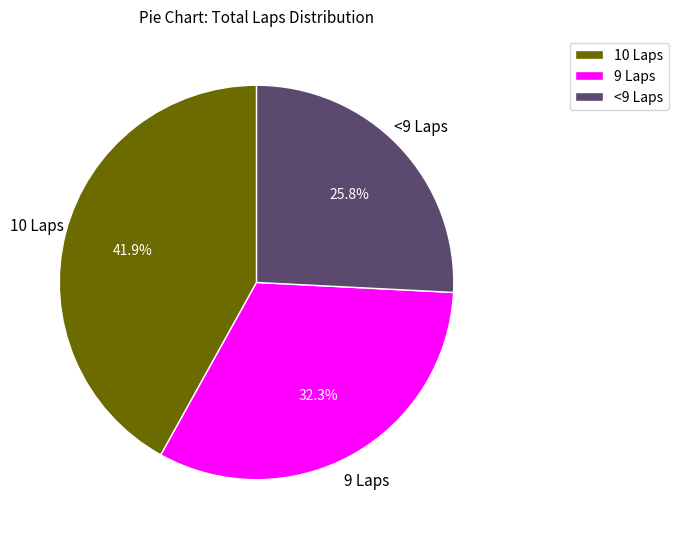

Is there a majority slice in this chart?

No